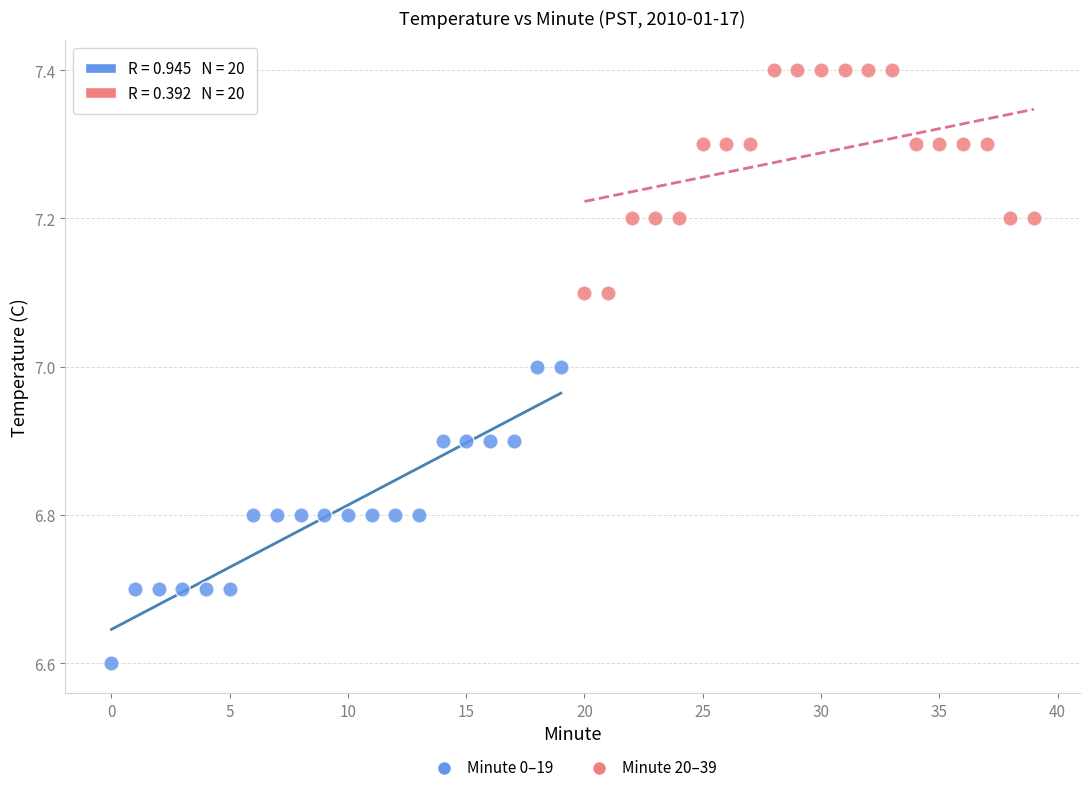

Which series contains the highest Y value?

Minute 20–39